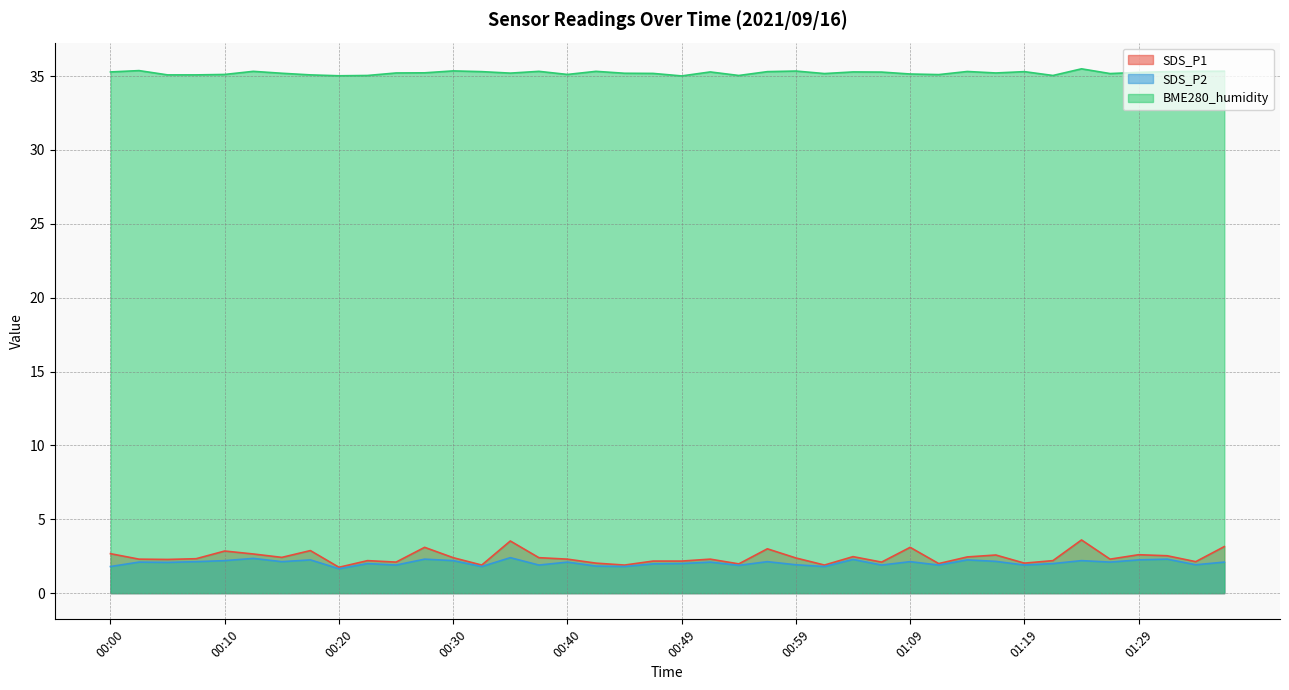

At how many categories does at least one series exceed 29?

40